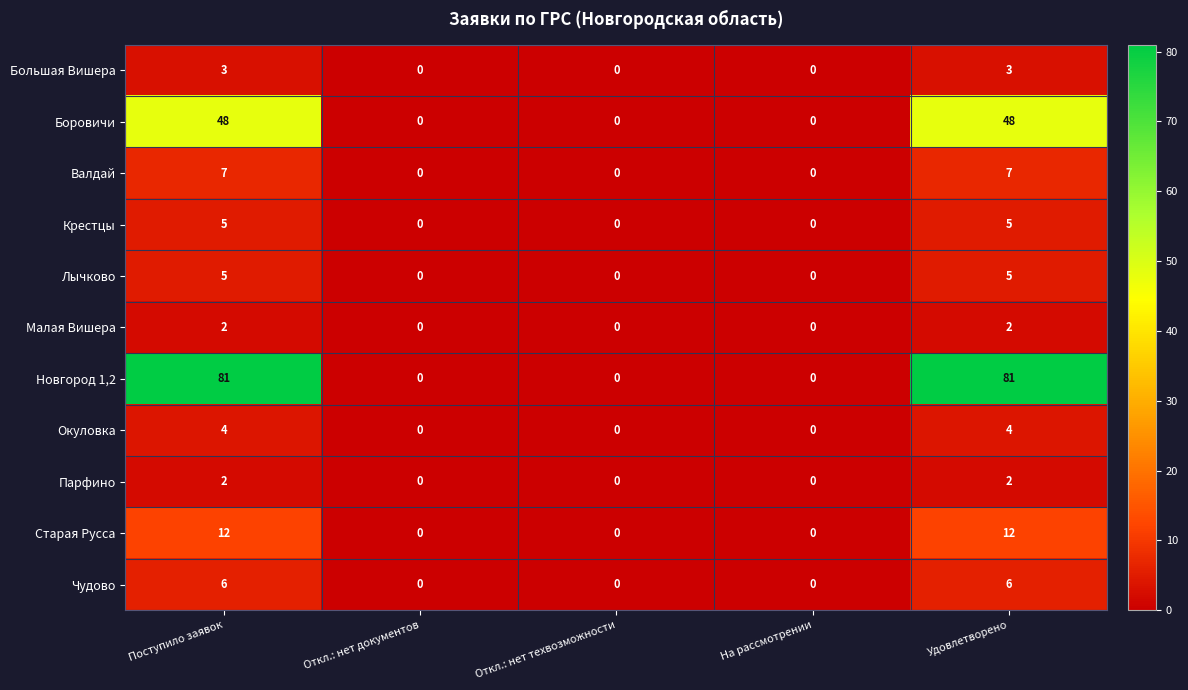

At how many categories does at least one series exceed 43?

2